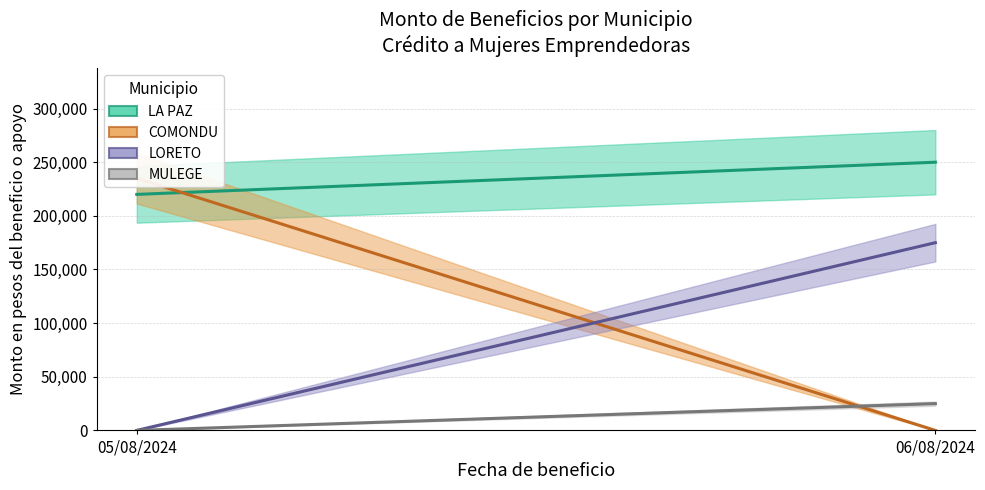

What is the sum of all MULEGE values?

25000